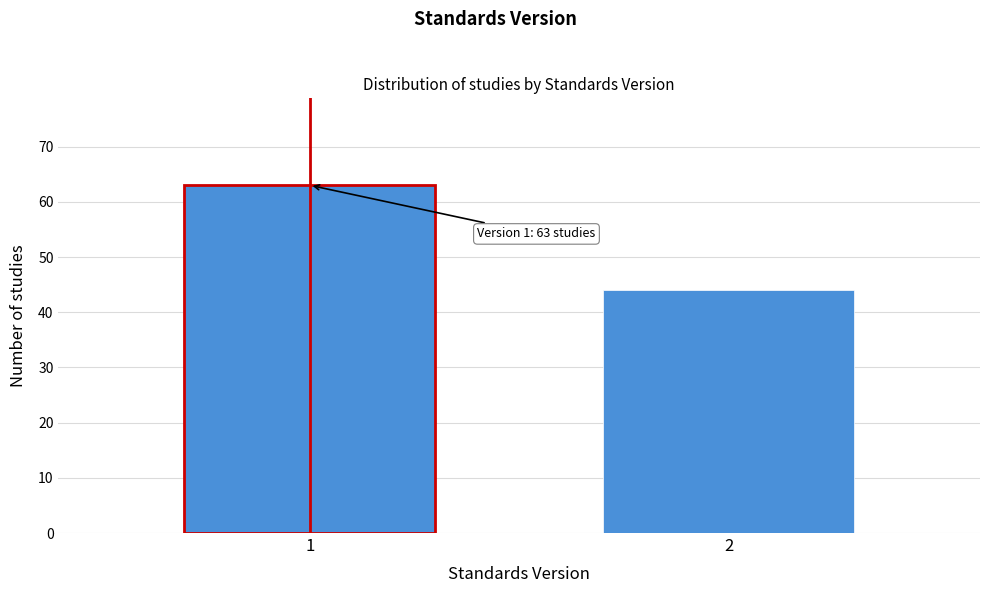

Reading left to right, extract all data points from this chart.

1=63	2=44